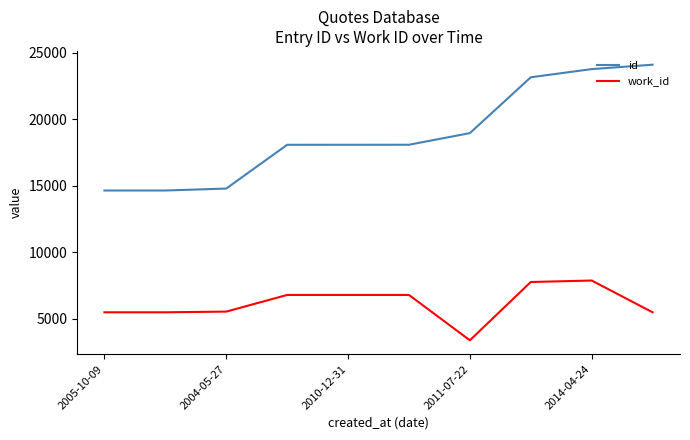

Which series has the largest total across all categories?

id